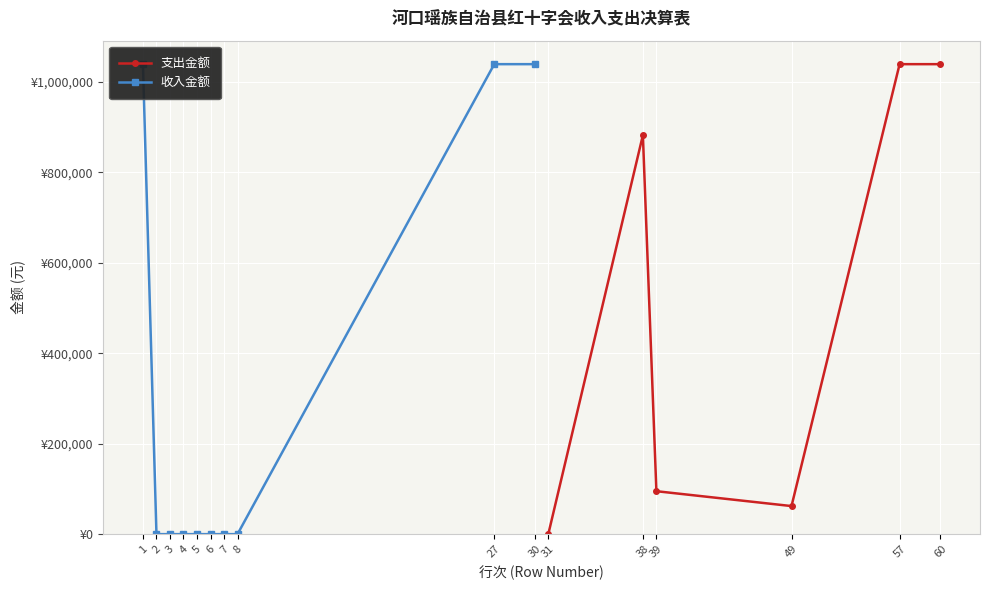

What is the difference between the maximum and minimum values?

1039559.8